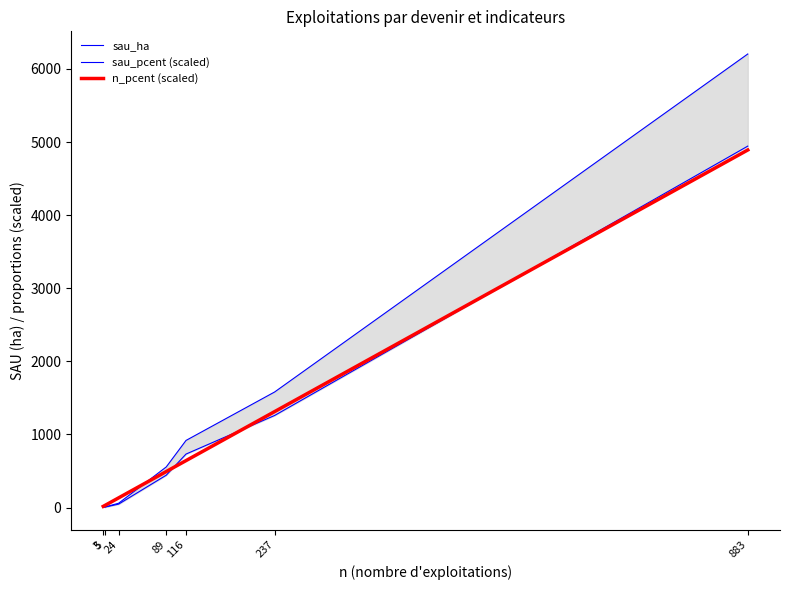

Which label corresponds to the largest value in the chart?

883